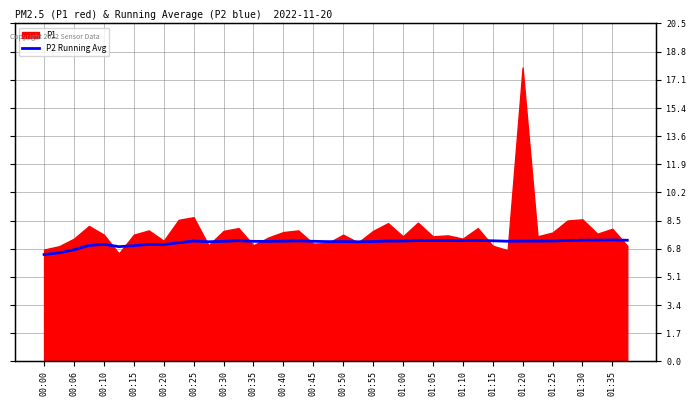

Does the chart display data point markers on the line(s)?

No